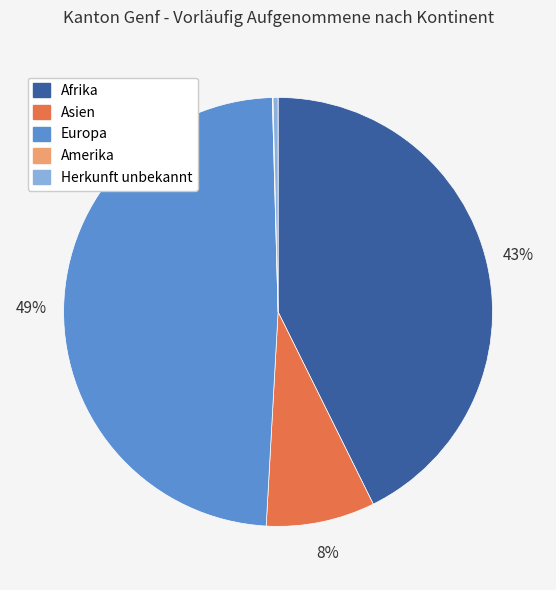

True or false: Herkunft unbekannt accounts for 0% of the total.

True